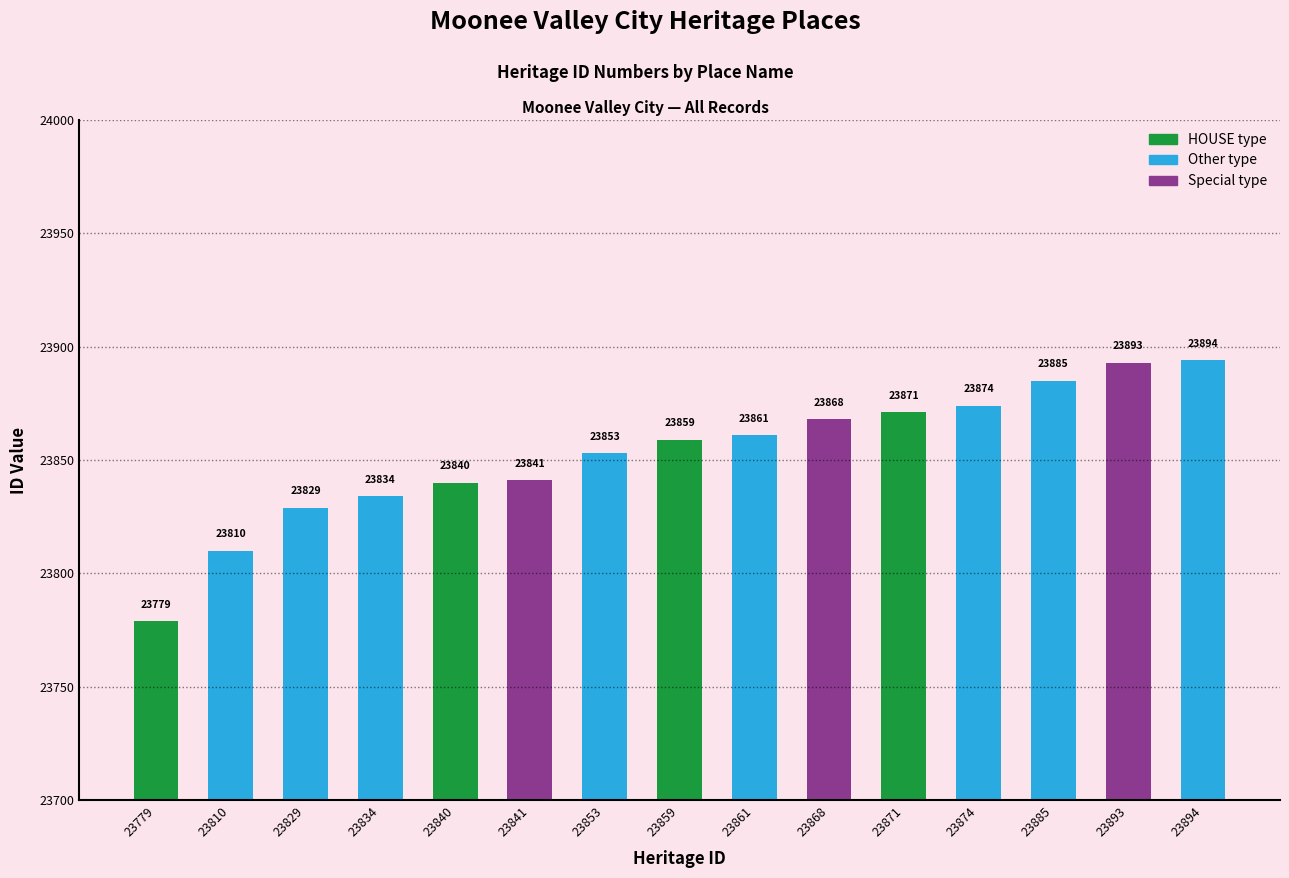

Which category has the highest value across all series?

23894